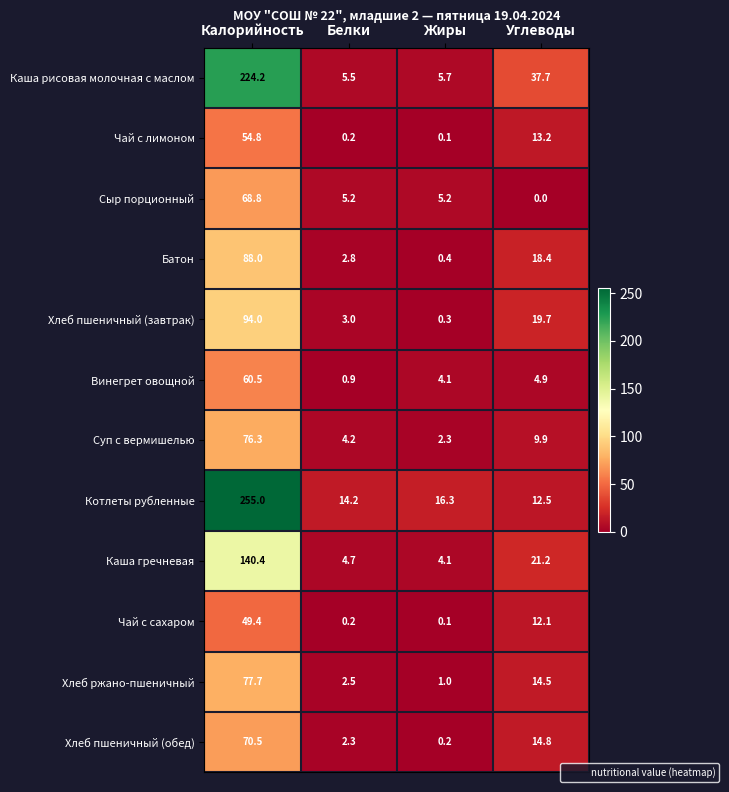

Which series has the largest range (max minus min)?

Котлеты рубленные